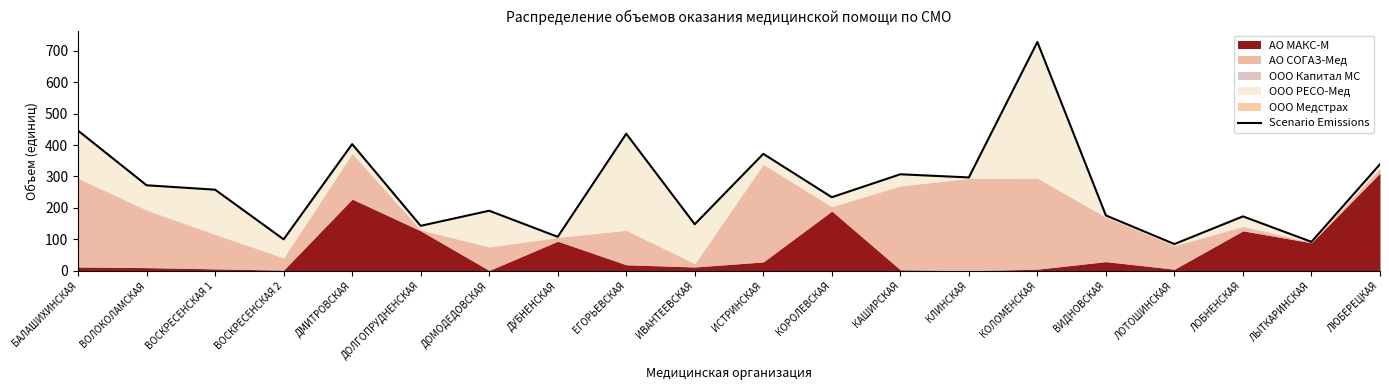

The value at БАЛАШИХИНСКАЯ is 446. True or false?

True